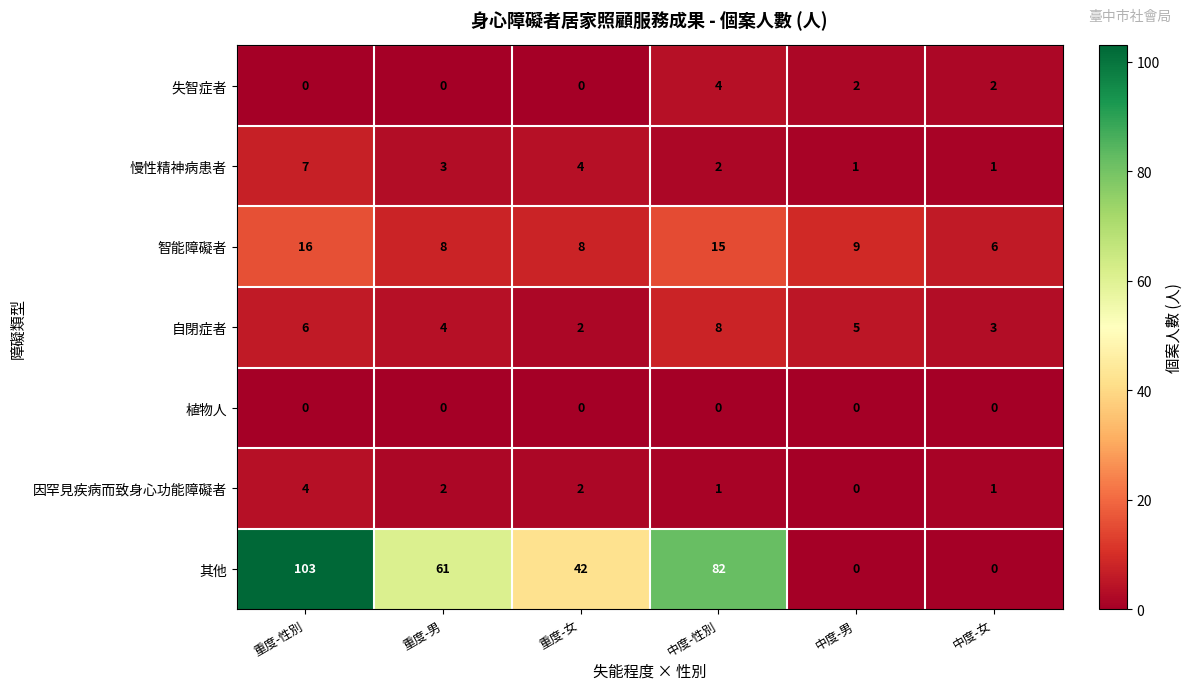

Which series has the widest spread of values?

其他